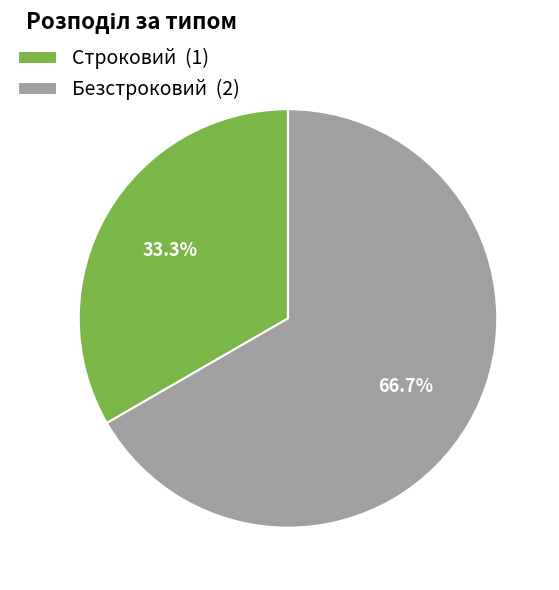

Count the number of slices in the pie.

2